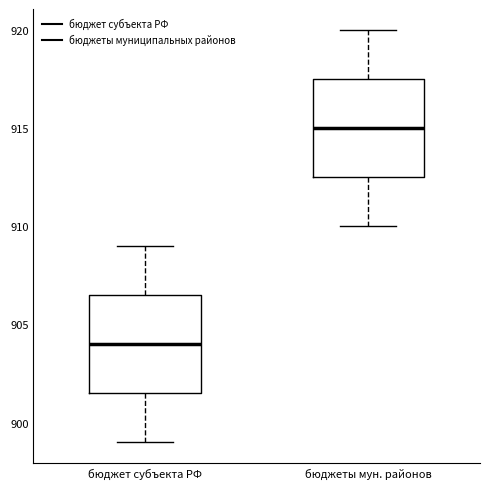

Reading left to right, read every box against the y-axis: the position of its median line, the range the box covers, and the ends of its whiskers. The values are not printed on the chart, so give them approximately, as read against the axis.

бюджет субъекта РФ: median 904.0, box 901.5 to 906.5, whiskers 899.0 to 909.0
бюджеты мун. районов: median 915.0, box 912.5 to 917.5, whiskers 910.0 to 920.0